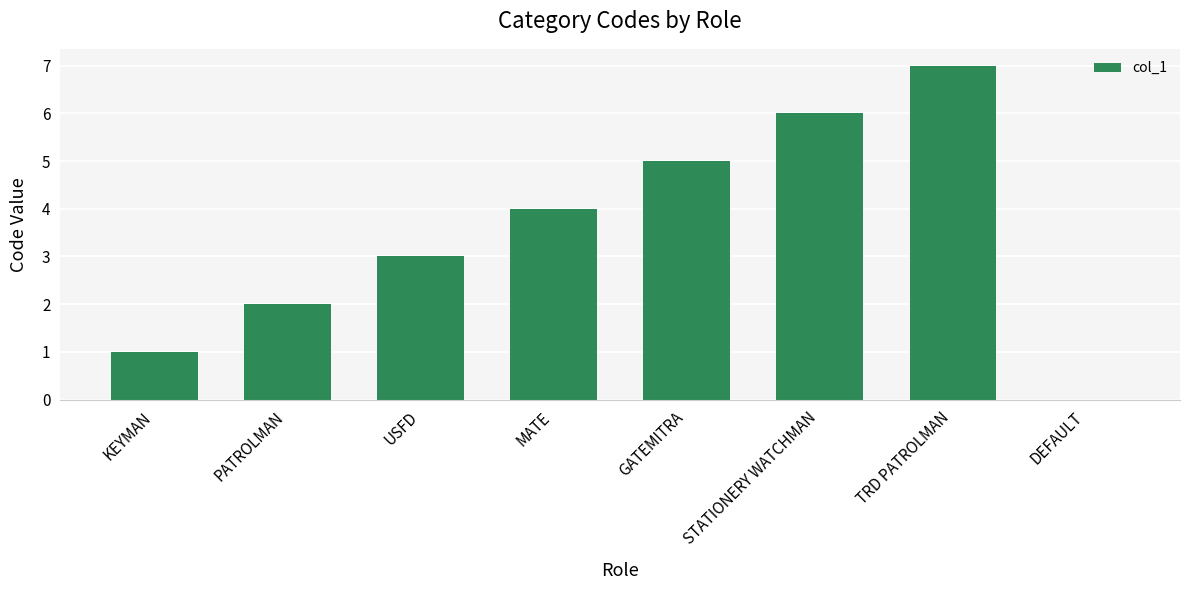

What is the sum of the values at MATE and USFD?

7